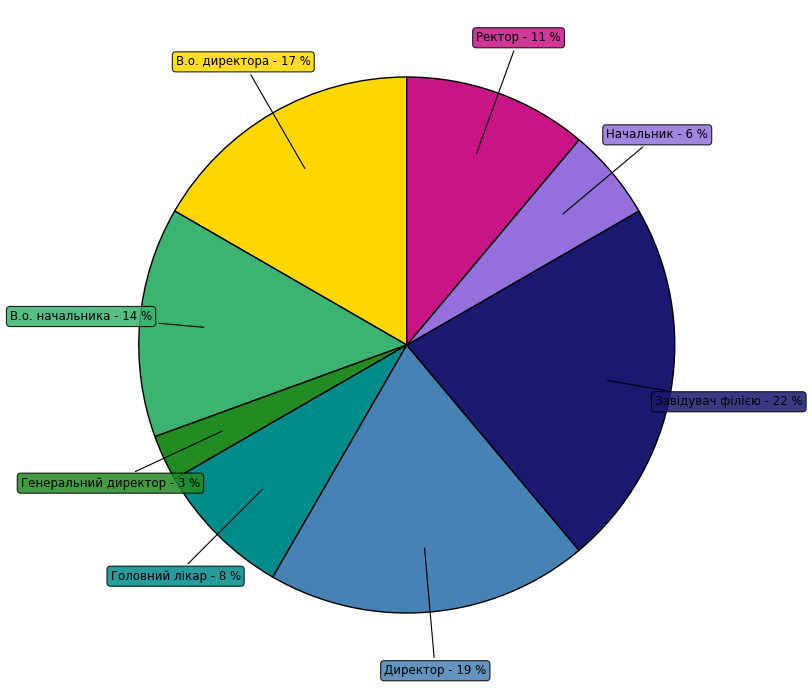

Is there a majority slice in this chart?

No